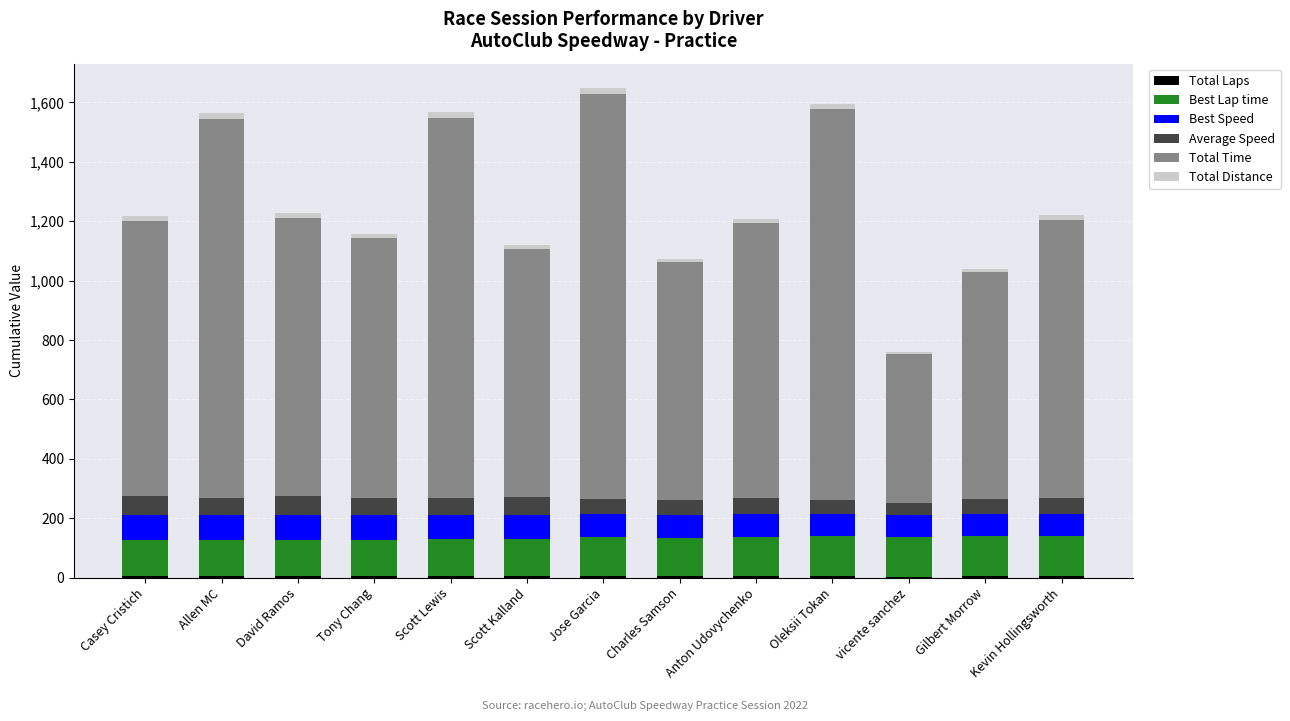

Are the bars grouped side by side (vs. stacked)?

No